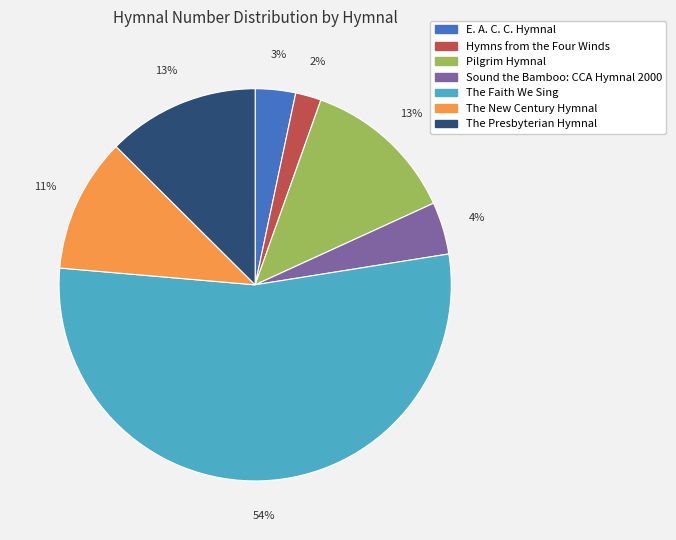

To the nearest percent, what is the average slice percentage?

14%